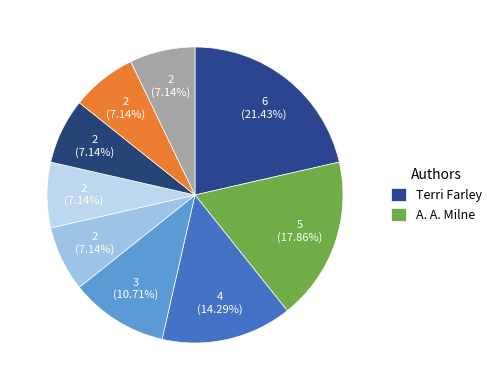

Is there any slice that represents more than half of the pie?

No